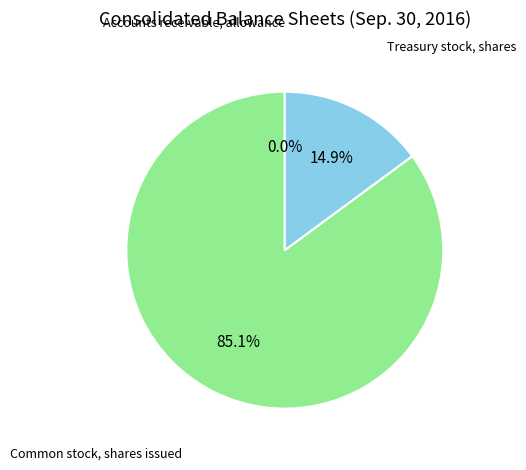

Does any single category account for the majority?

Yes